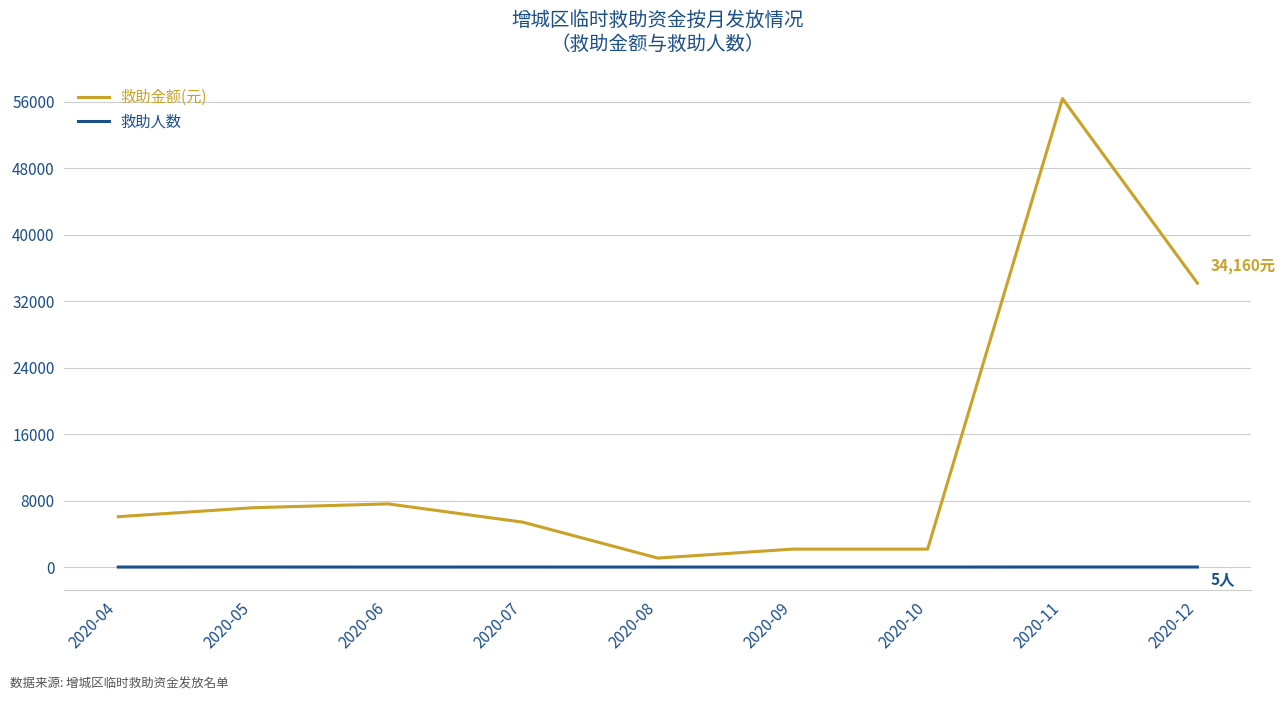

What is the total value across all series at 2020-05?

7144.0